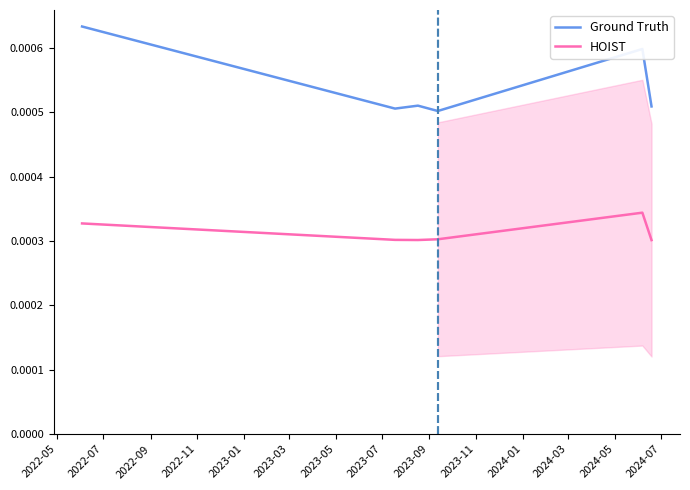

Is this an area chart (filled region under the line)?

No